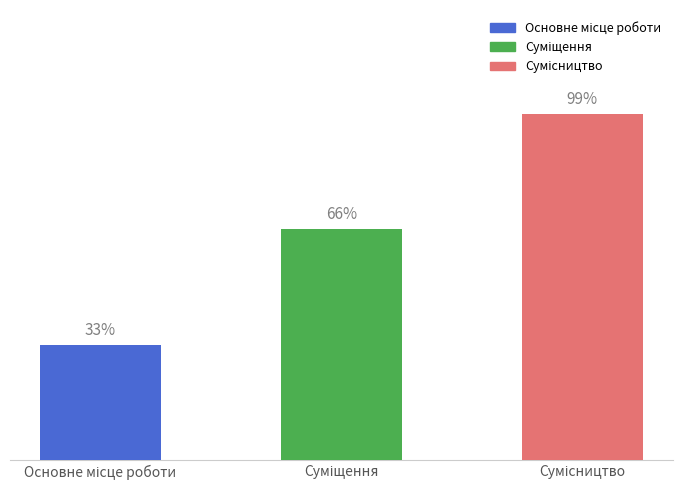

Is it true that the value at Сумісництво is 1?

False